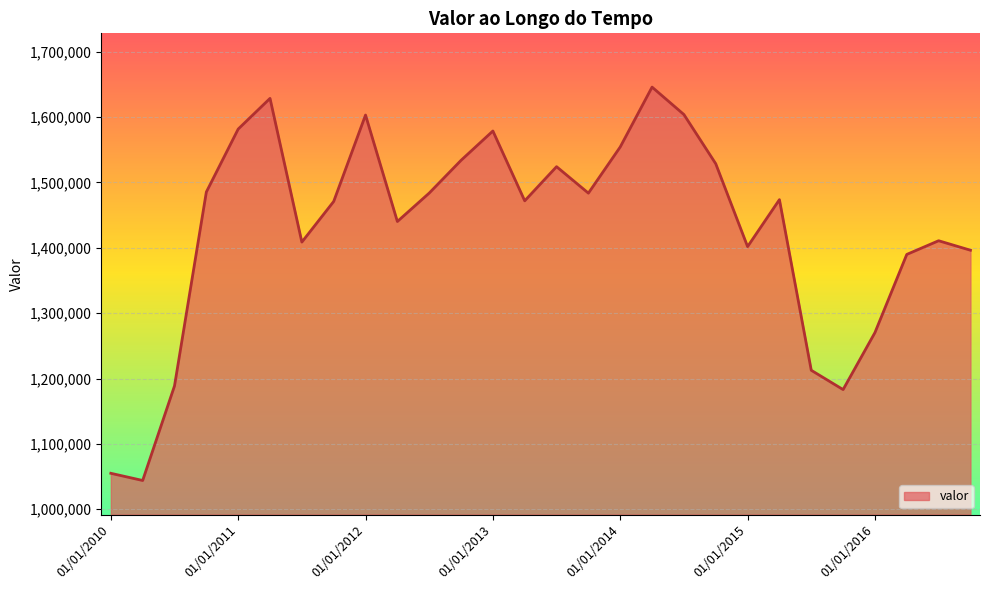

What is the difference between the maximum and minimum values?

601970